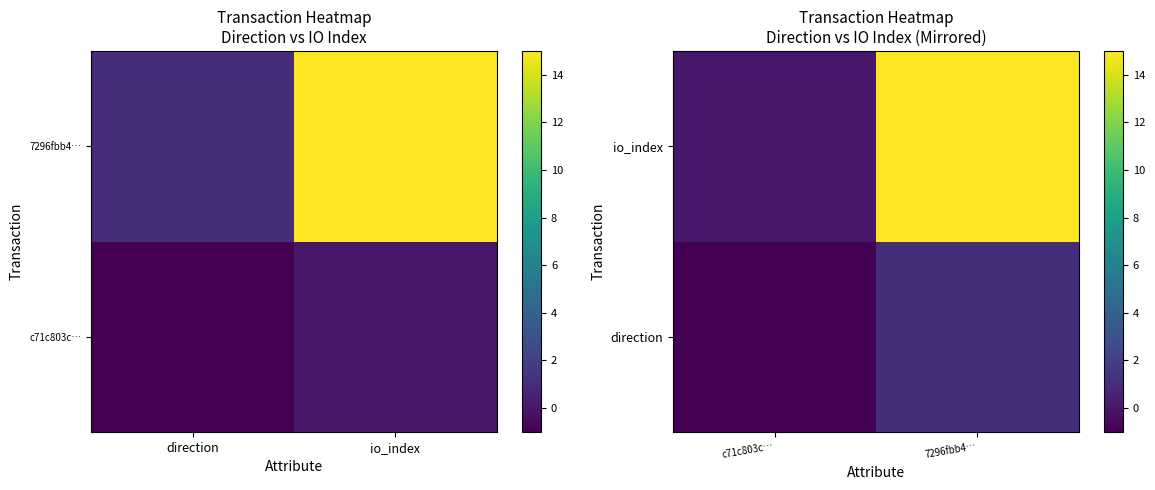

Which category has the lowest value across all series?

c71c803c…